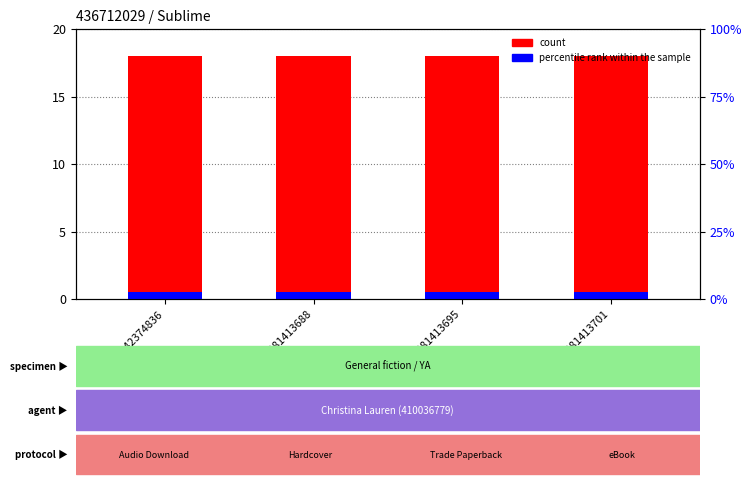

At which label is percentile rank within the sample closest to 0?

9781442374836